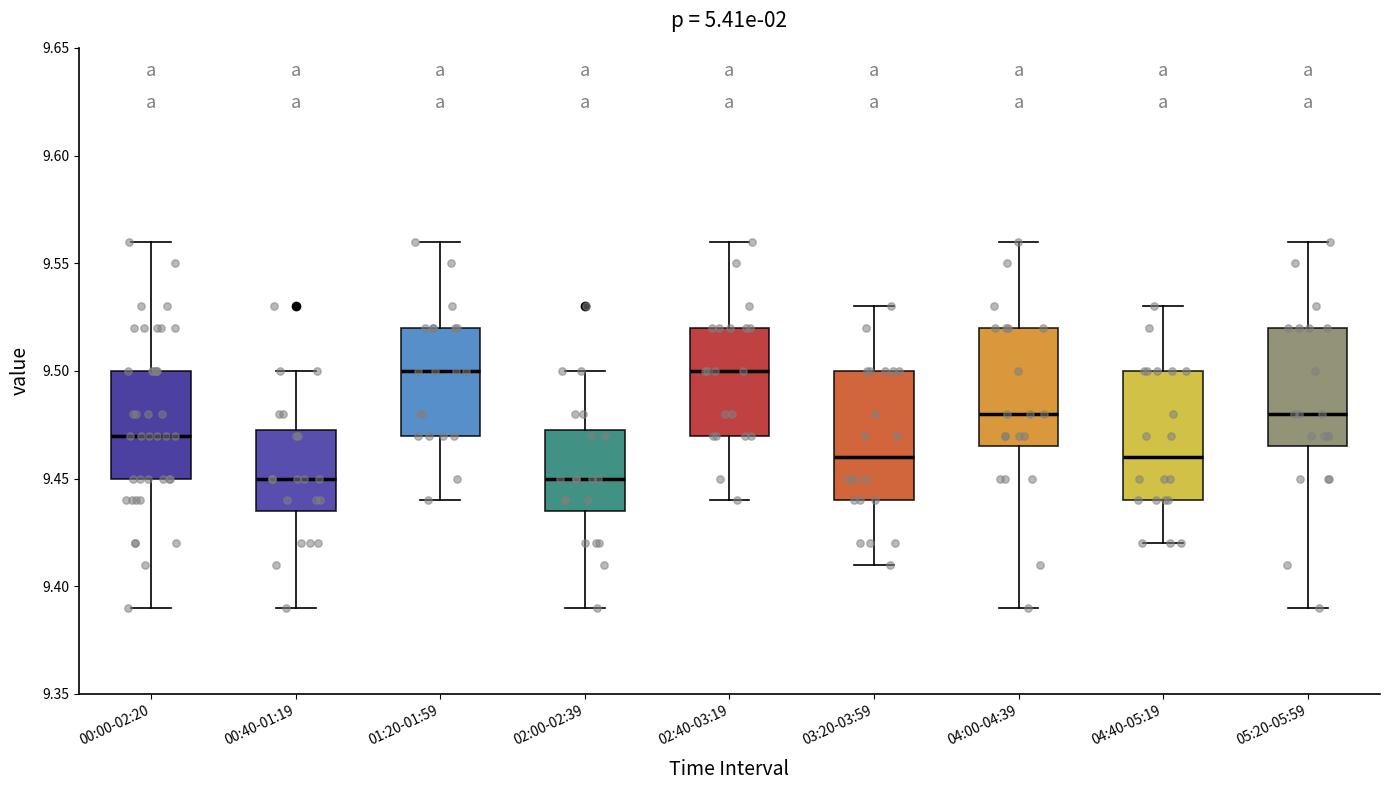

Reading left to right, read every box against the y-axis: the position of its median line, the range the box covers, and the ends of its whiskers. The values are not printed on the chart, so give them approximately, as read against the axis.

00:00-02:20: median 9.470, box 9.450 to 9.500, whiskers 9.390 to 9.560
00:40-01:19: median 9.450, box 9.435 to 9.475, whiskers 9.390 to 9.500
01:20-01:59: median 9.500, box 9.470 to 9.520, whiskers 9.440 to 9.560
02:00-02:39: median 9.450, box 9.435 to 9.475, whiskers 9.390 to 9.500
02:40-03:19: median 9.500, box 9.470 to 9.520, whiskers 9.440 to 9.560
03:20-03:59: median 9.460, box 9.440 to 9.500, whiskers 9.410 to 9.530
04:00-04:39: median 9.480, box 9.465 to 9.520, whiskers 9.390 to 9.560
04:40-05:19: median 9.460, box 9.440 to 9.500, whiskers 9.420 to 9.530
05:20-05:59: median 9.480, box 9.465 to 9.520, whiskers 9.390 to 9.560